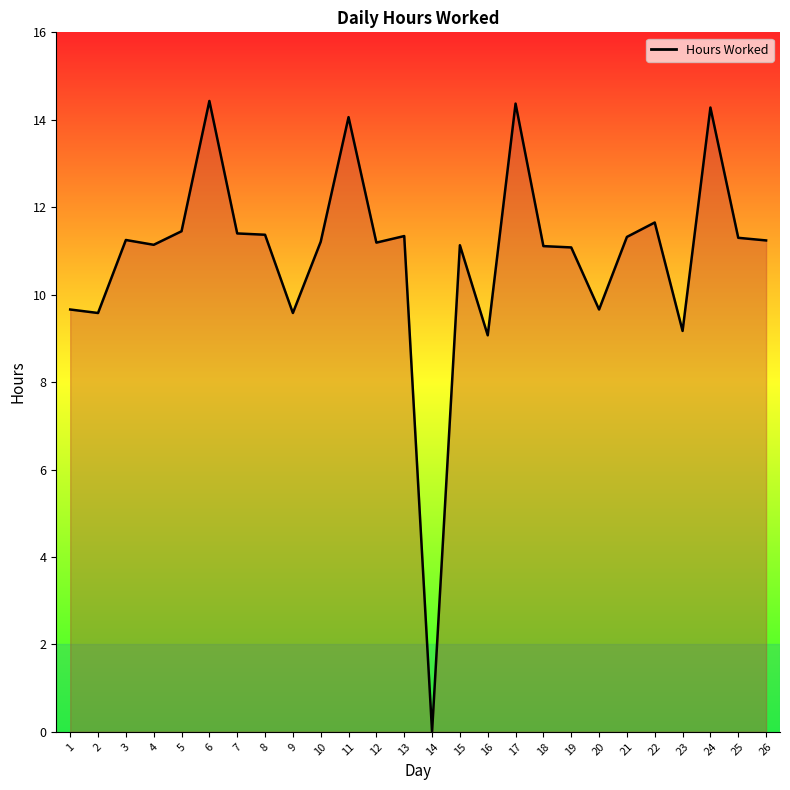

What is the difference between the maximum and minimum values?

14.4